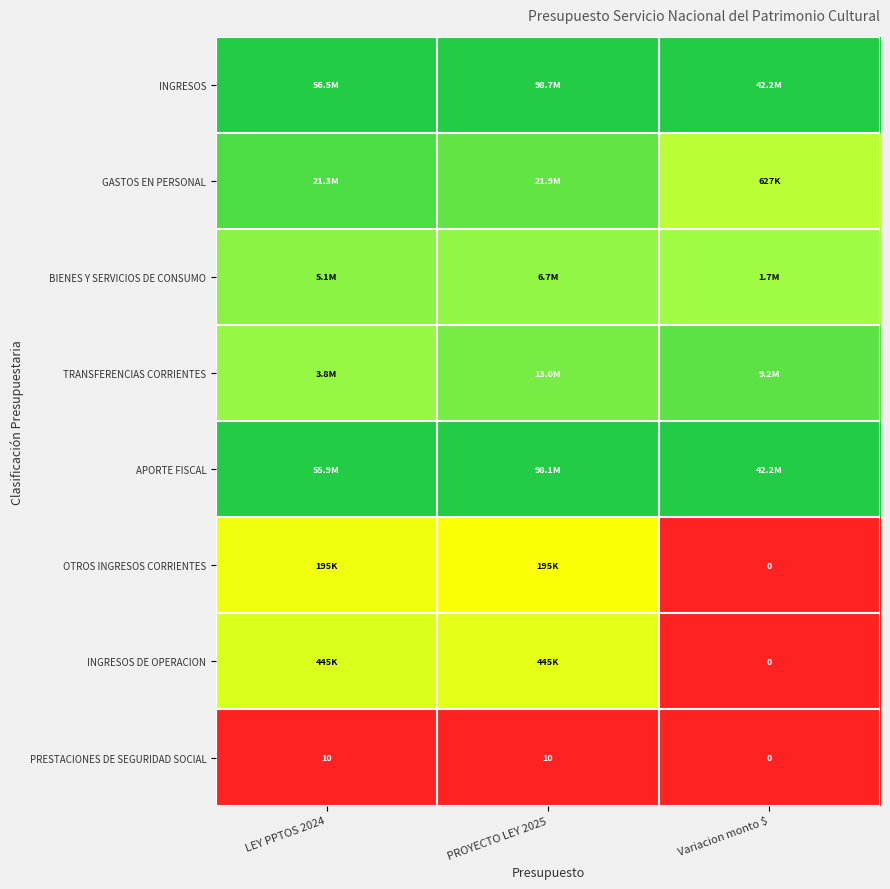

List the series in order of their peak value, highest first.

INGRESOS, APORTE FISCAL, GASTOS EN PERSONAL, TRANSFERENCIAS CORRIENTES, BIENES Y SERVICIOS DE CONSUMO, INGRESOS DE OPERACION, OTROS INGRESOS CORRIENTES, PRESTACIONES DE SEGURIDAD SOCIAL